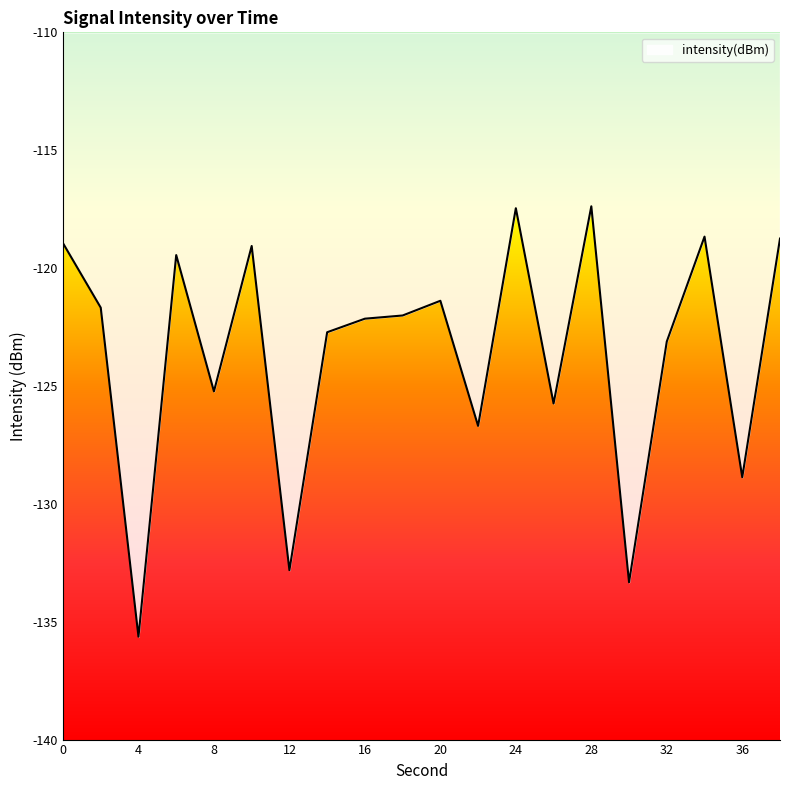

What is the maximum value shown in the chart?

-117.4